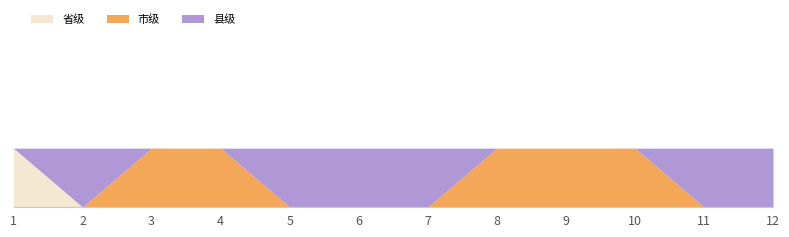

True or false: 市级 has a value of 0 at 8.

False